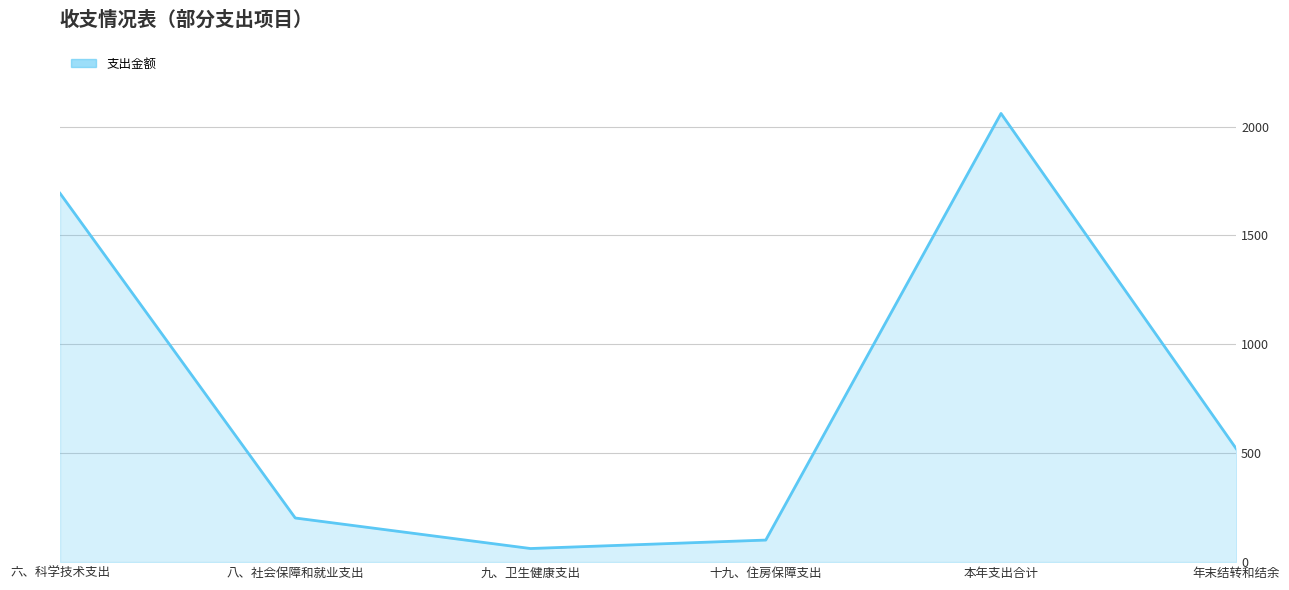

How many interior local peaks (higher than both neighbors) does the data have?

1